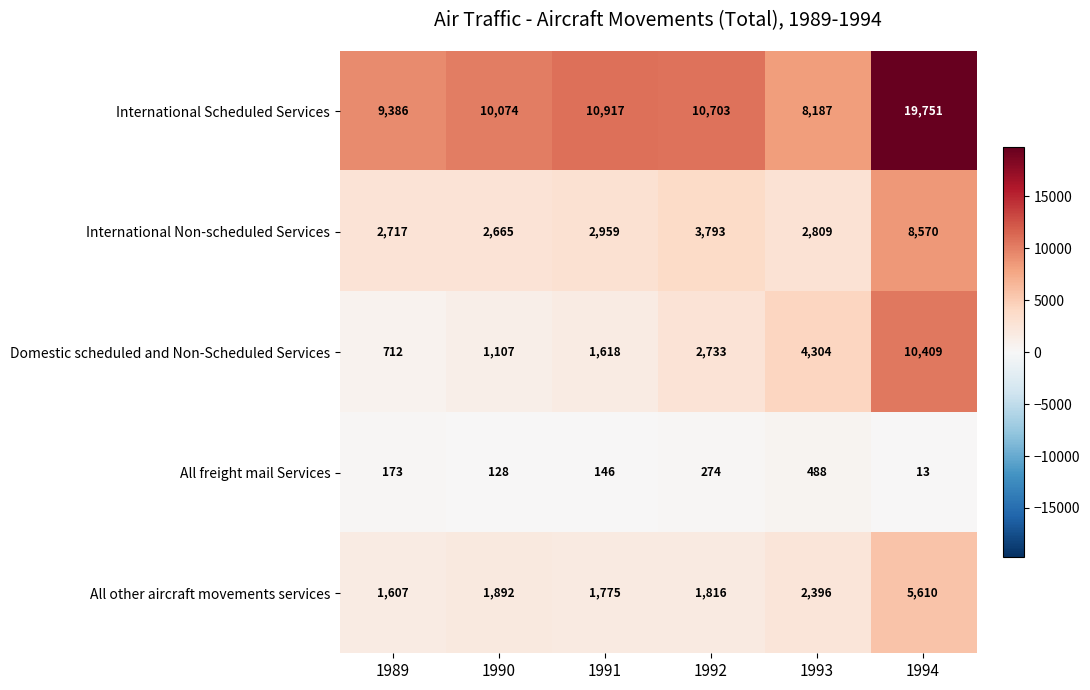

What is the highest value of the Domestic scheduled and Non-Scheduled Services series?

10409